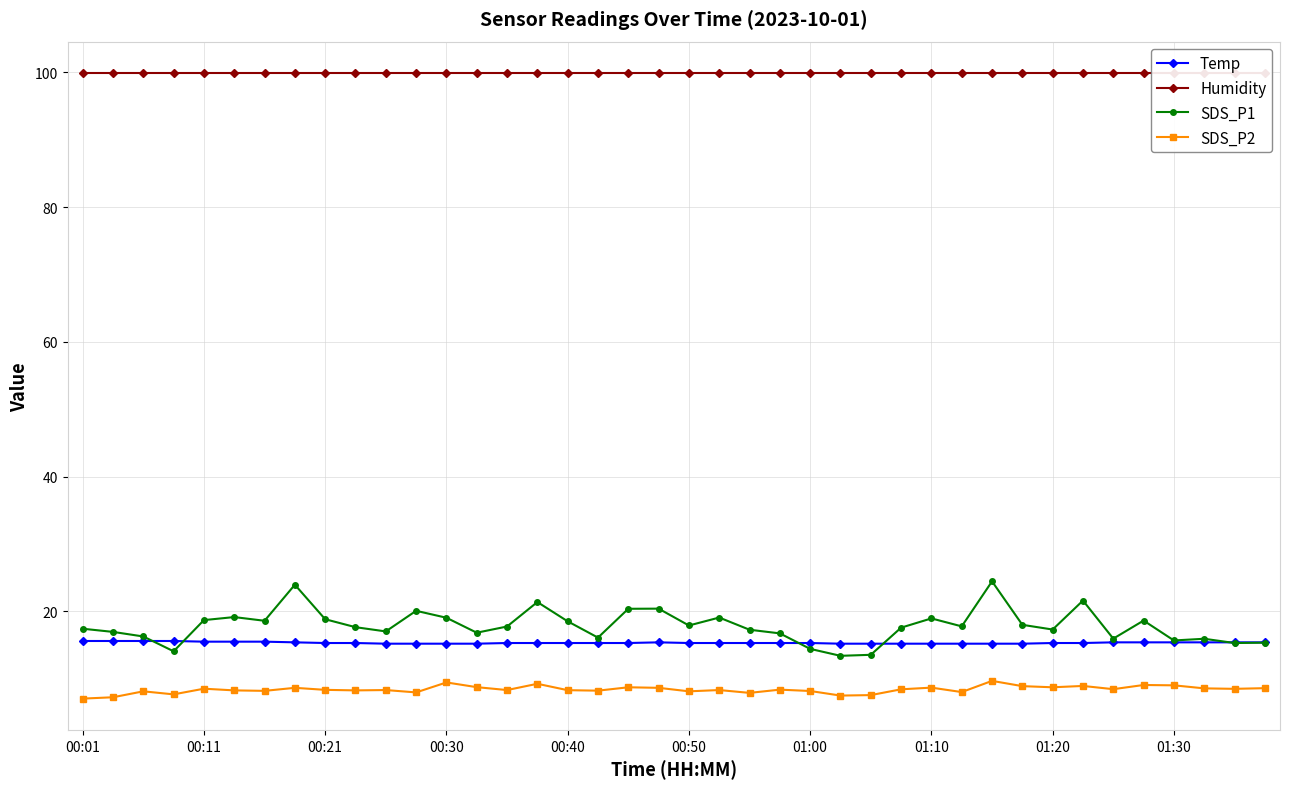

Count the Temp values in the range 15 to 16.

40